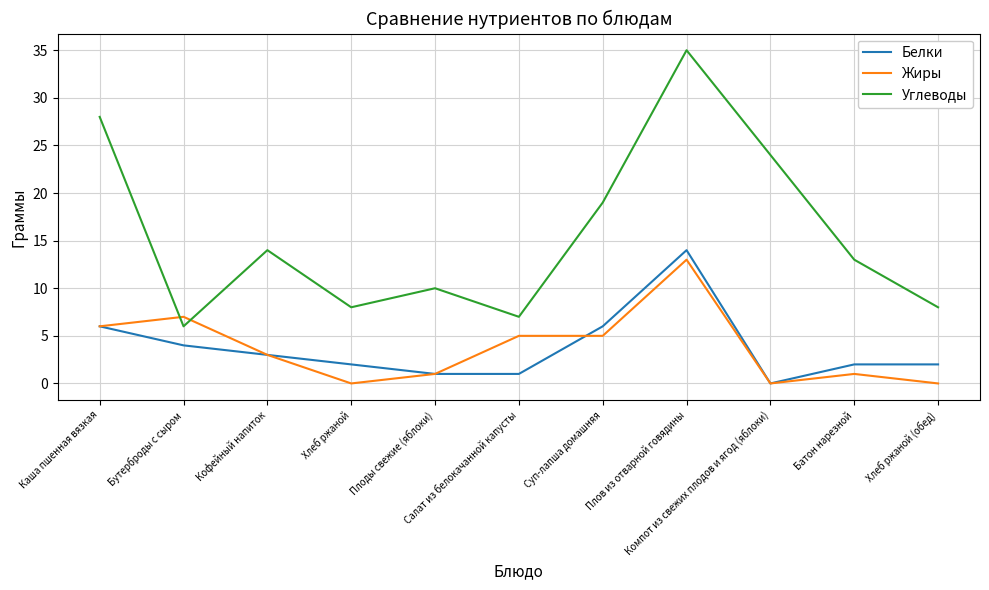

What position from the left is Плоды свежие (яблоки)?

5